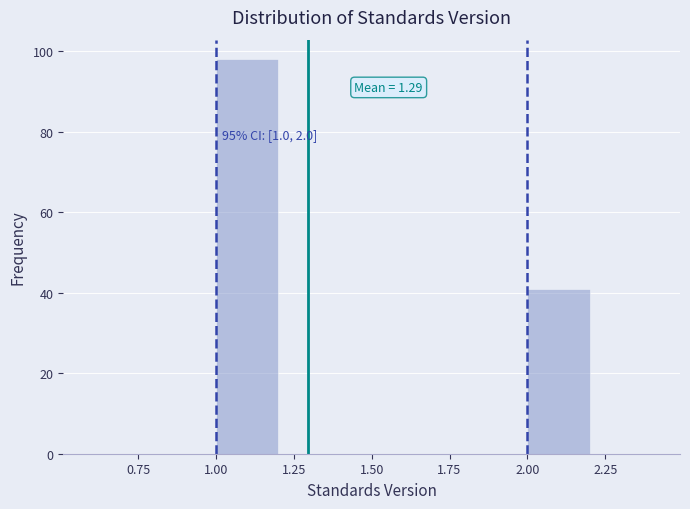

Which range on the x-axis has the tallest bar?

1.0 to 1.2